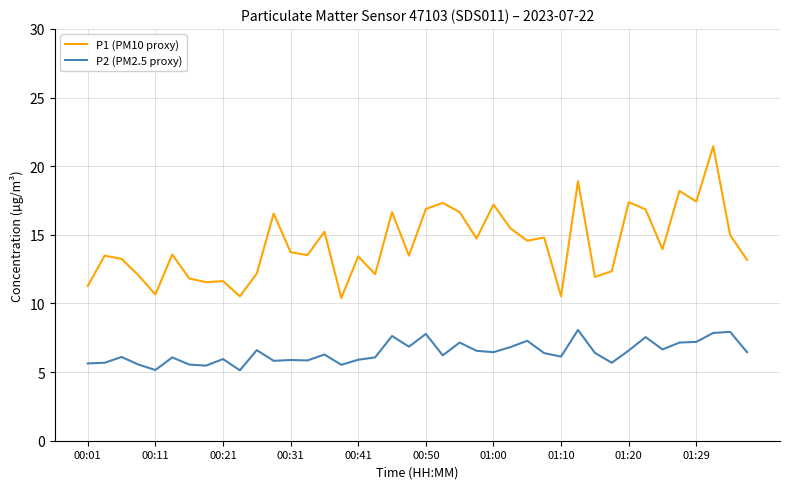

List the series in order of their peak value, lowest first.

P2 (PM2.5 proxy), P1 (PM10 proxy)